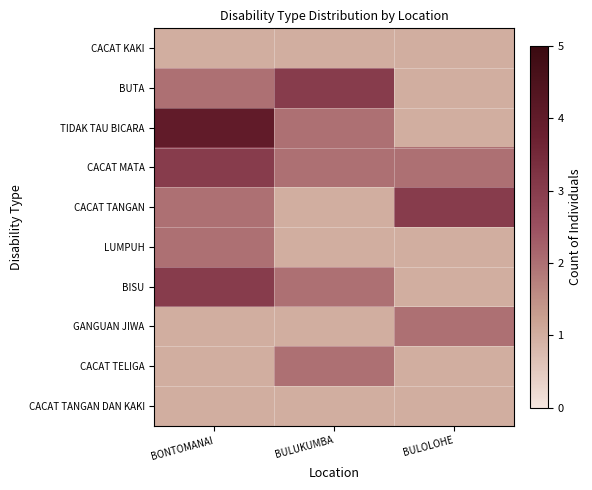

Which series has the largest range (max minus min)?

TIDAK TAU BICARA